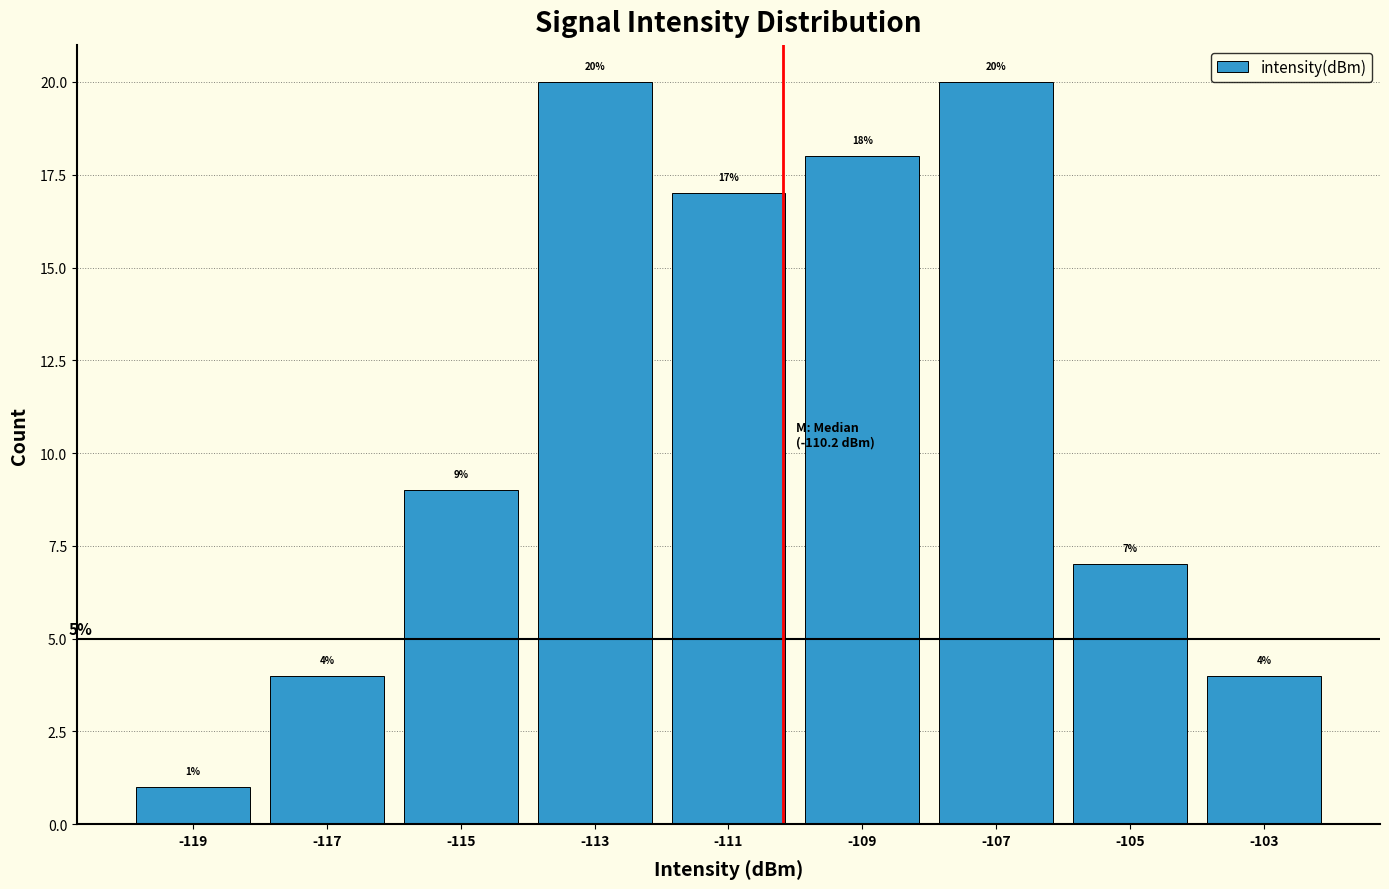

Reading left to right, transcribe this chart: for each bar, give the range it covers on the x-axis and its height.

-120 to -118: 1
-118 to -116: 4
-116 to -114: 9
-114 to -112: 20
-112 to -110: 17
-110 to -108: 18
-108 to -106: 20
-106 to -104: 7
-104 to -102: 4